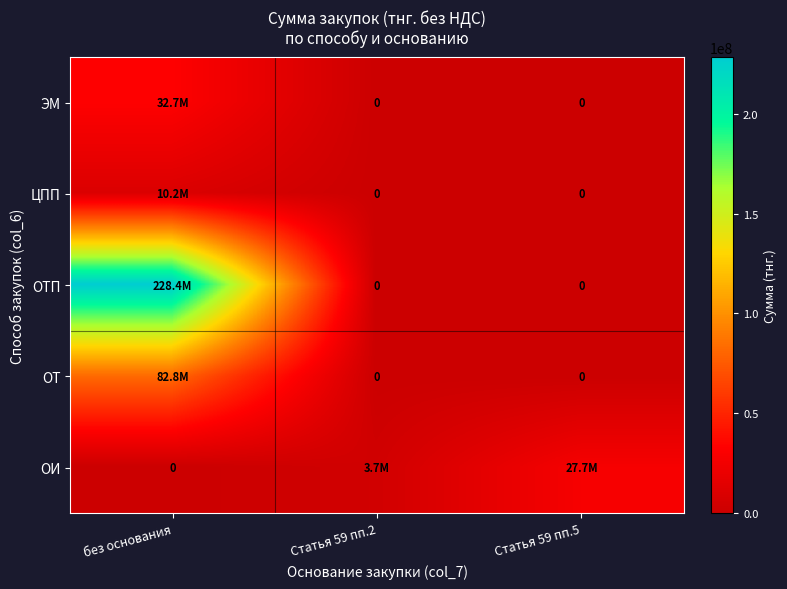

What is the average value of the ОИ series?

10457812.3